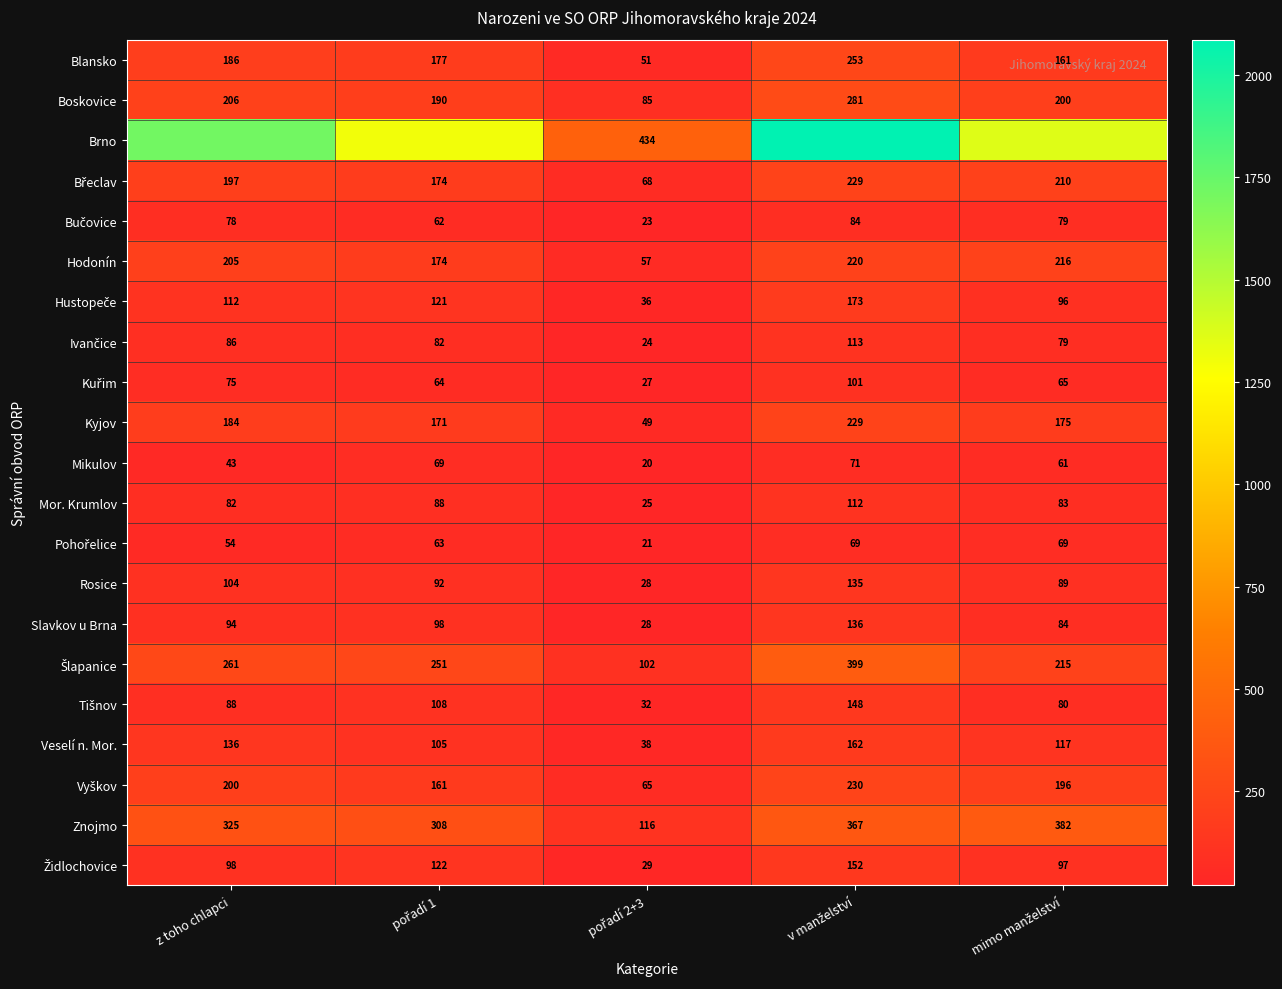

How many distinct data groups are displayed?

21